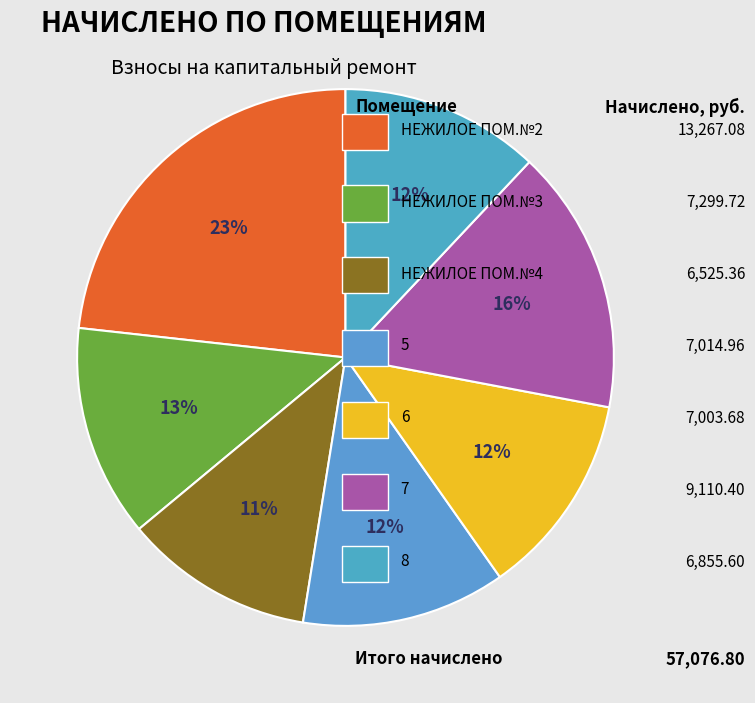

What is the largest slice in the pie chart?

НЕЖИЛОЕ ПОМ.№2